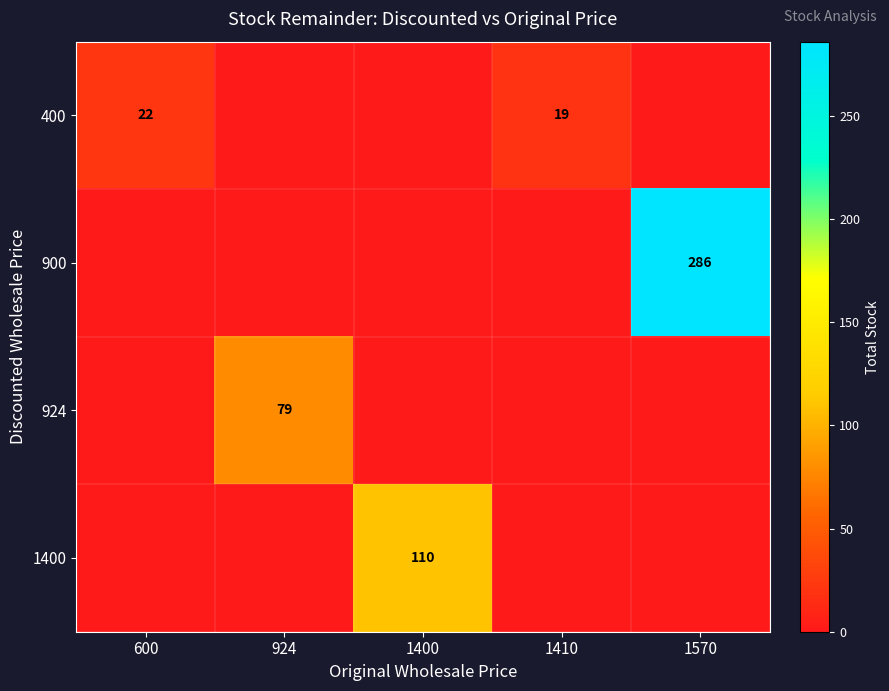

Rank the categories by 1400 value from lowest to highest.

600, 924, 1410, 1570, 1400